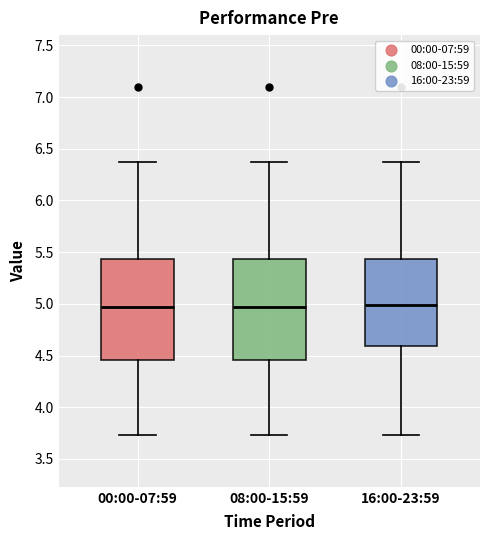

Where does the median line of the box for 00:00-07:59 sit on the y-axis? The values are not printed on the chart, so give them approximately, as read against the axis.

4.95